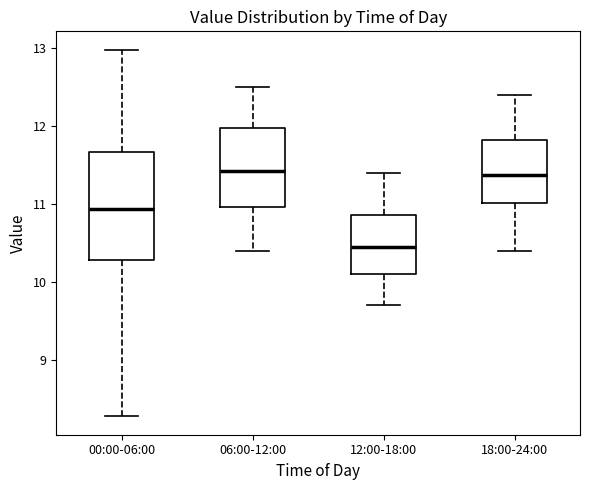

Where does the lower whisker of the box for 00:00-06:00 end on the y-axis? The values are not printed on the chart, so give them approximately, as read against the axis.

8.3